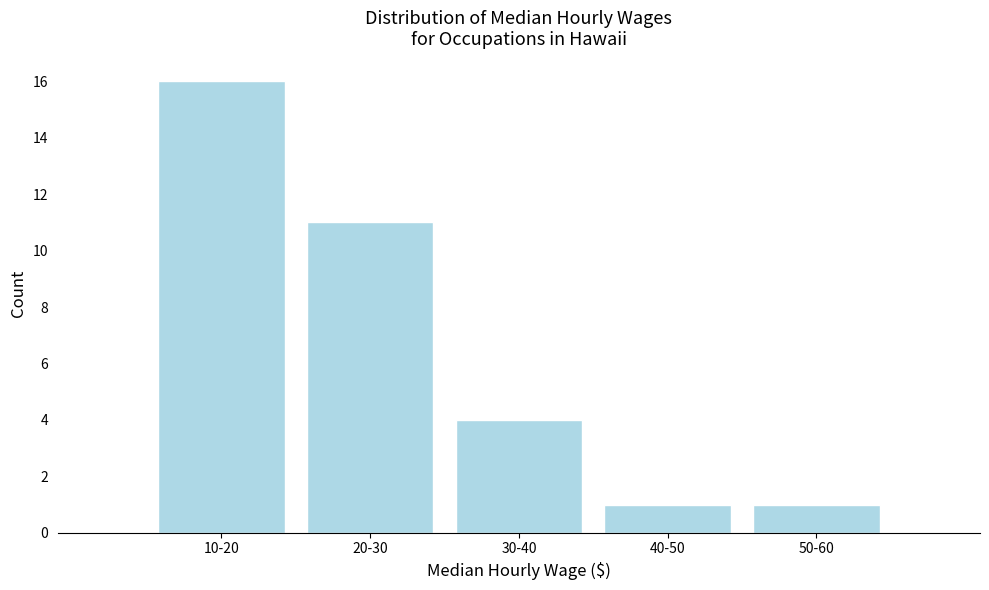

Reading right to left, list all the values displayed in this chart.

1	1	4	11	16